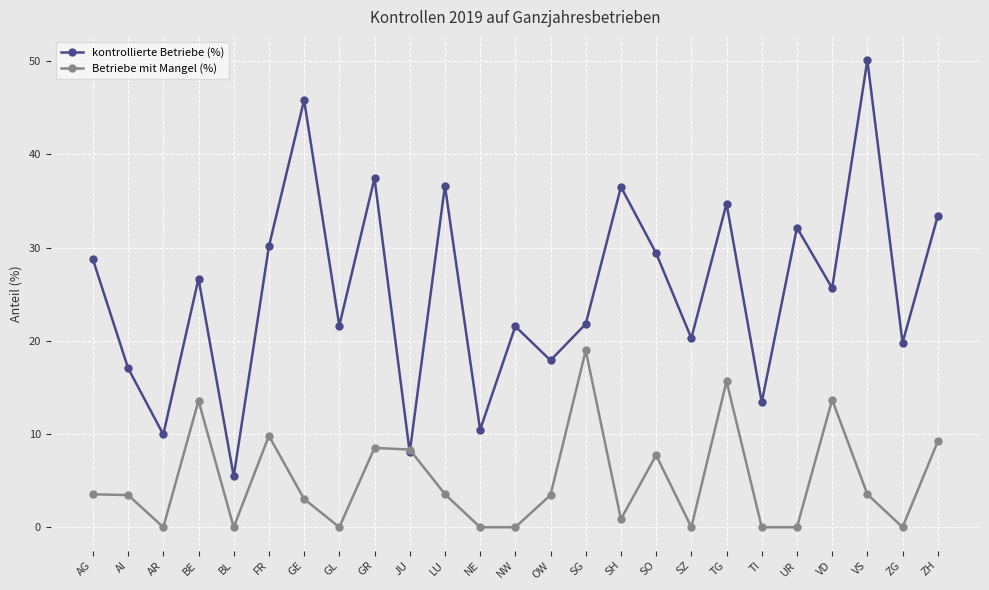

Which series has the largest range (max minus min)?

kontrollierte Betriebe (%)